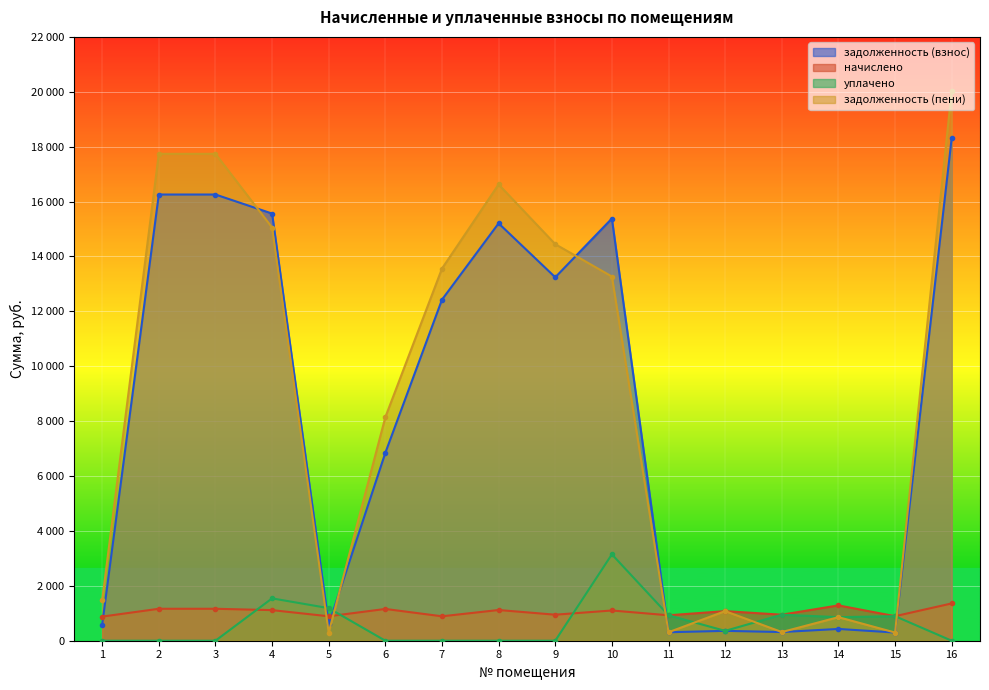

Count the number of categories in the chart.

16